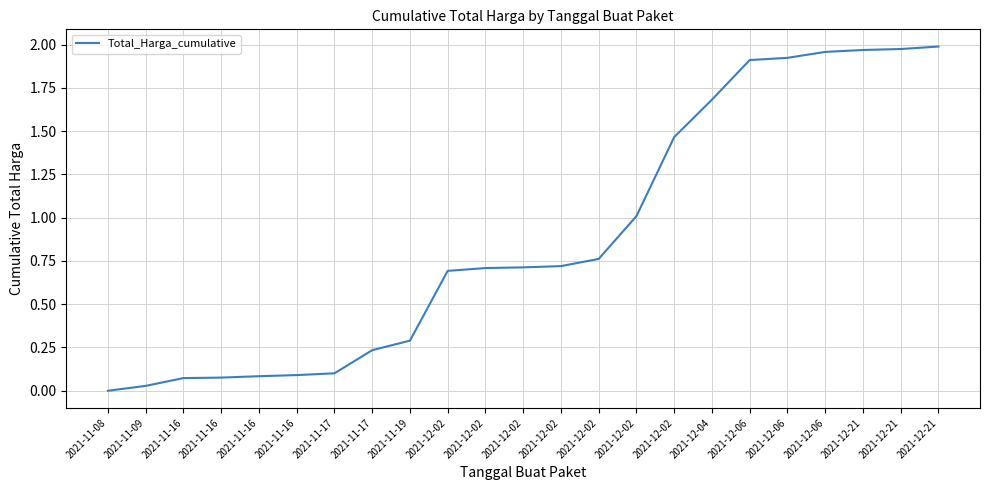

How many lines are shown in the chart?

1